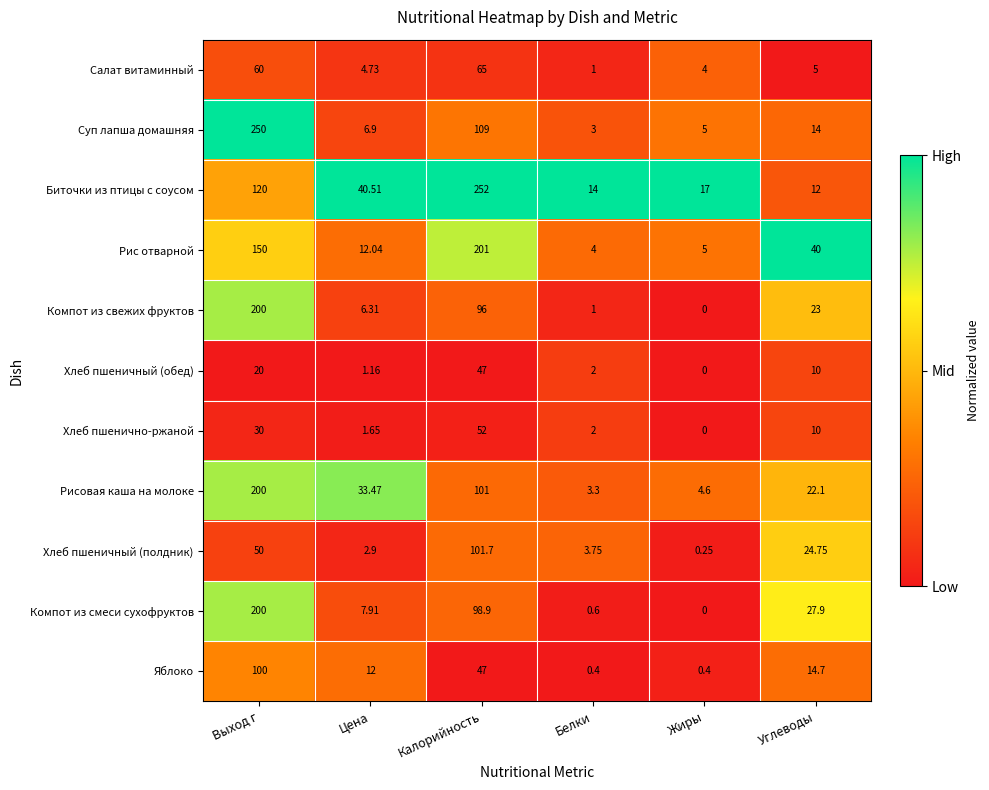

At which label does Яблоко reach its peak?

Выход г